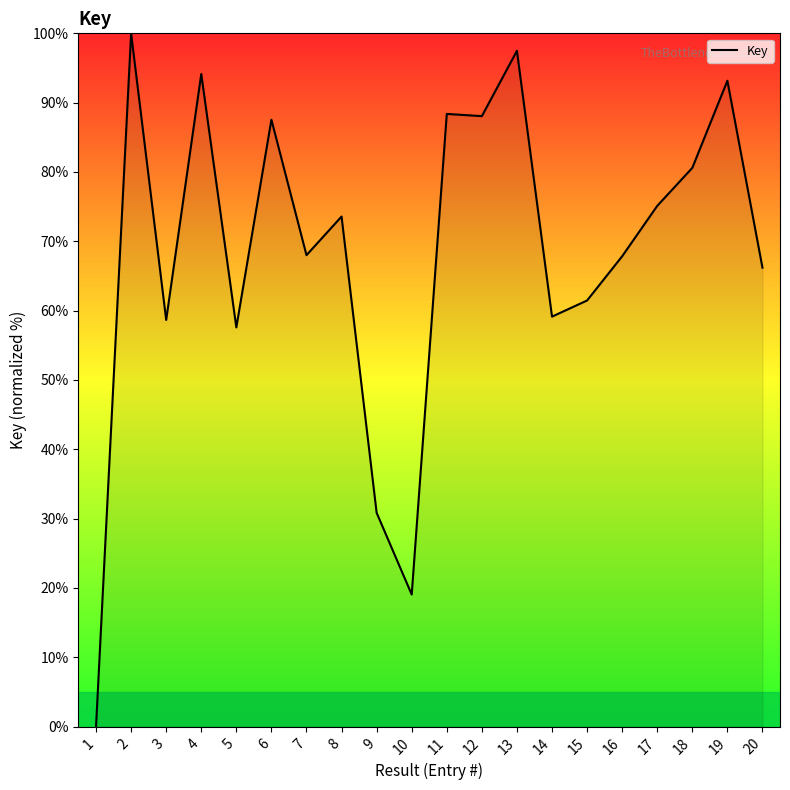

What is the difference between the second highest and second lowest values?

78.4